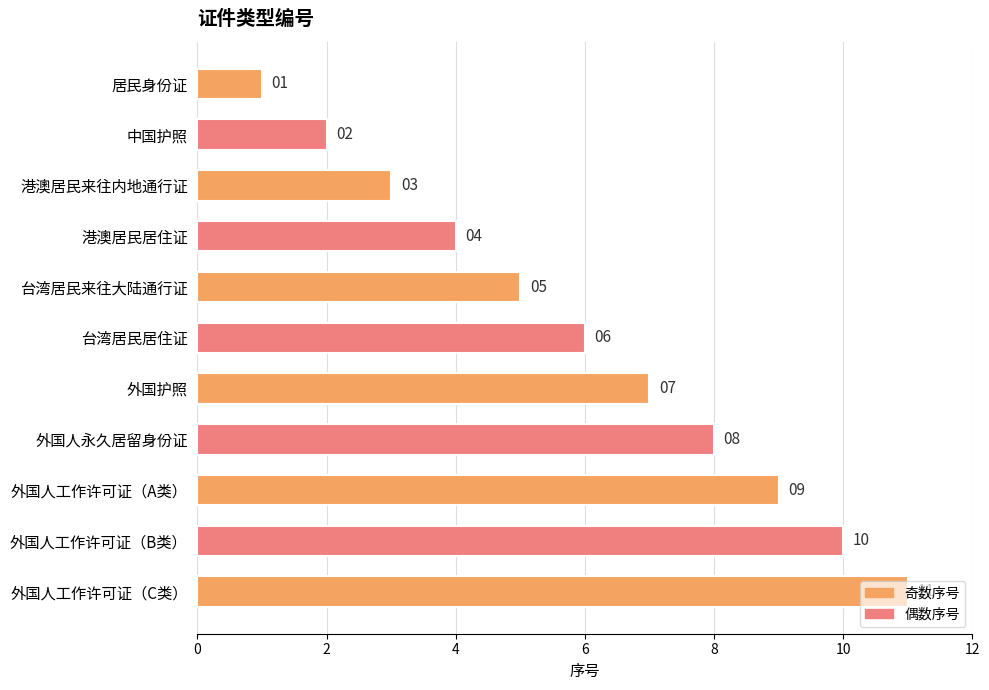

What is the change in value from 中国护照 to 外国人工作许可证（C类）?

+9